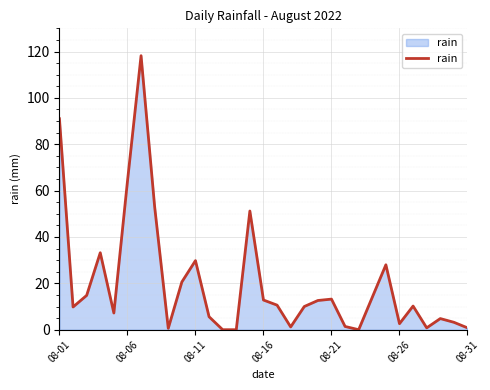

What is the maximum value shown in the chart?

118.2